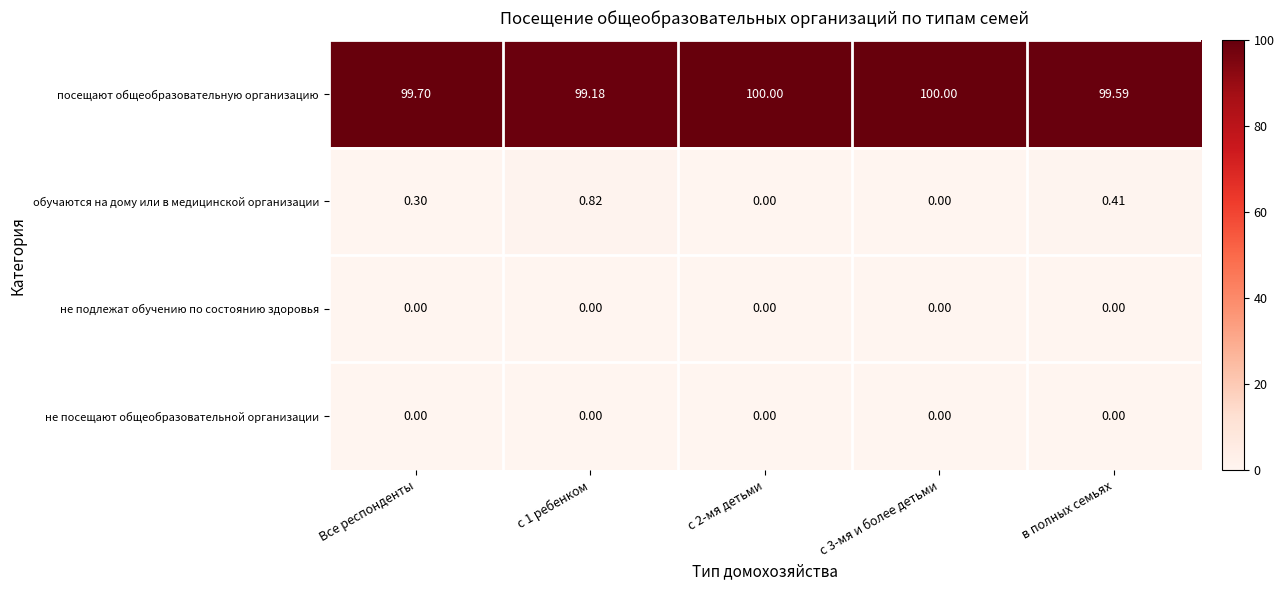

Which series has the largest total across all categories?

посещают общеобразовательную организацию